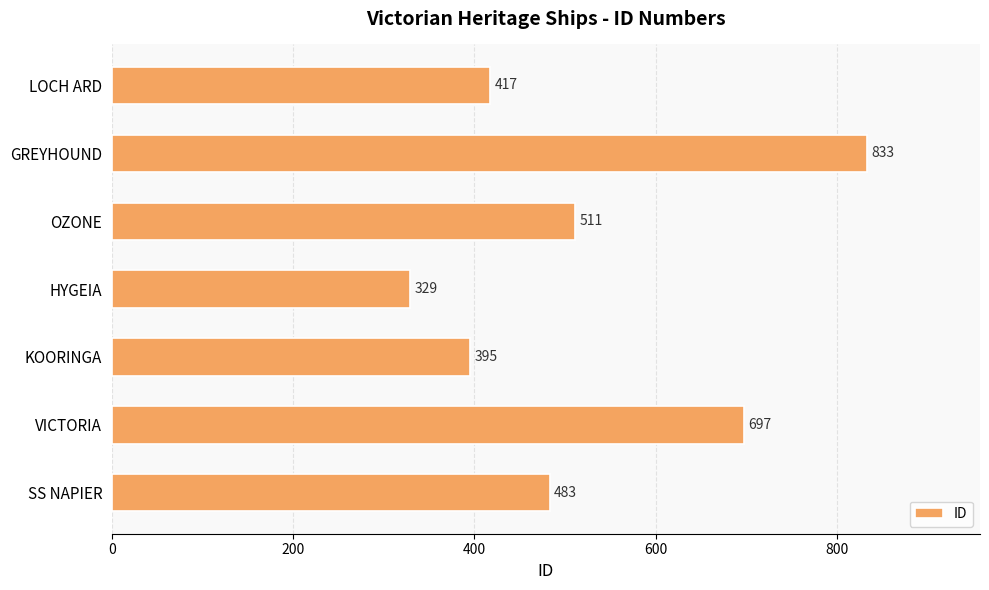

Reading bottom to top, what are all the values shown in this chart?

483	697	395	329	511	833	417